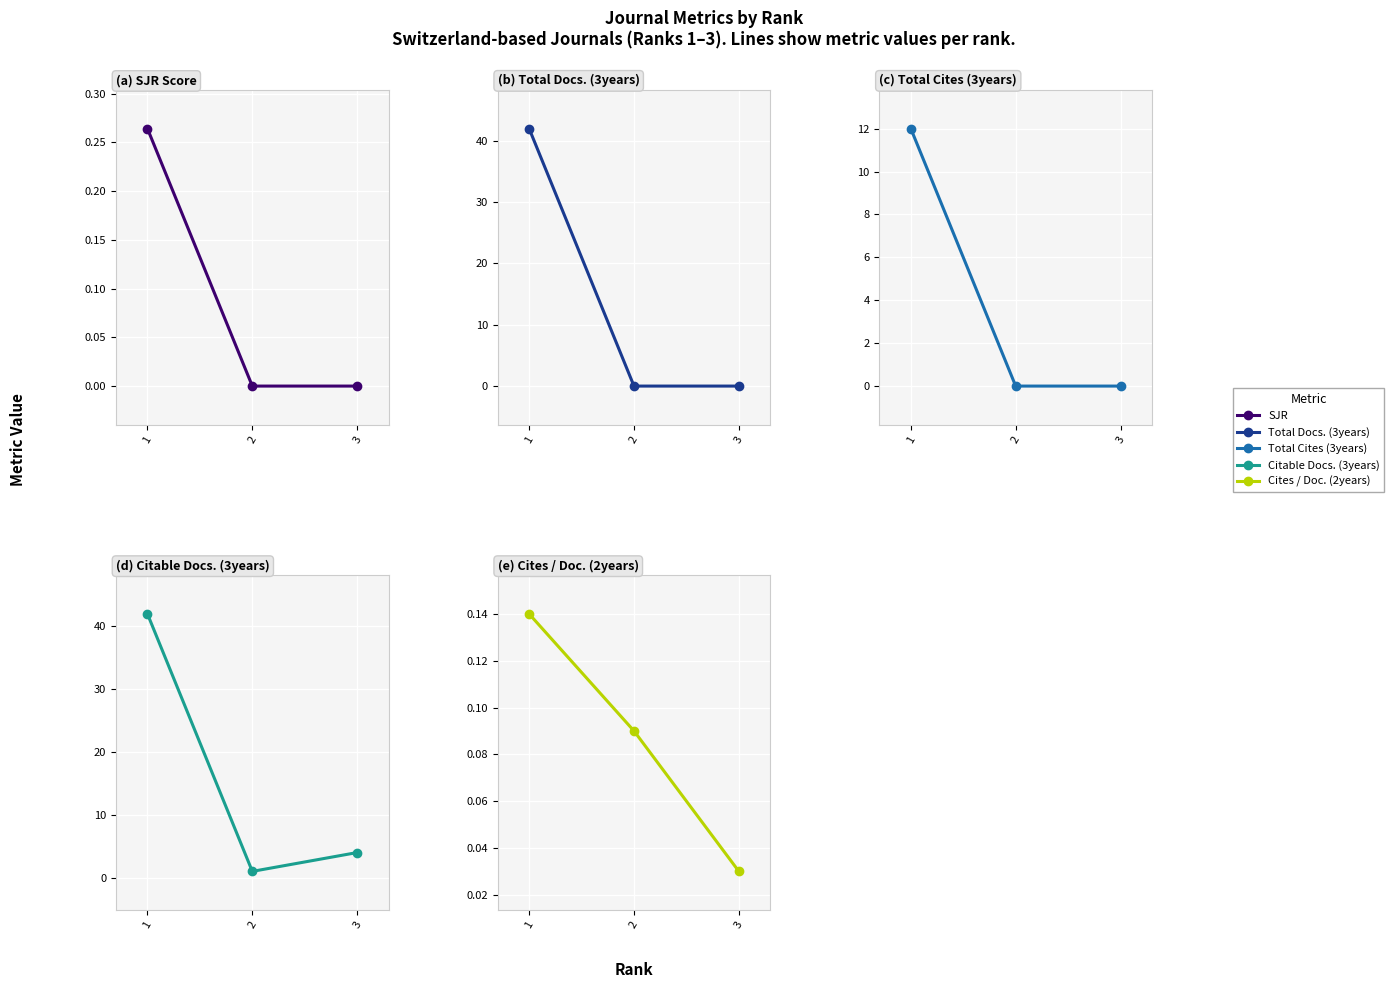

Rank the series by their maximum value, from lowest to highest.

Cites / Doc. (2years), SJR, Total Cites (3years), Total Docs. (3years), Citable Docs. (3years)